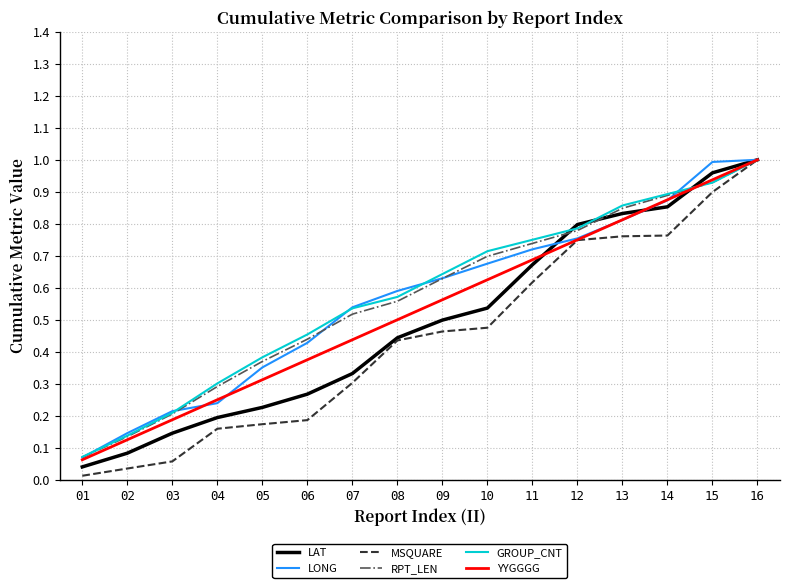

The LAT series shows 0.5 at 16. True or false?

False